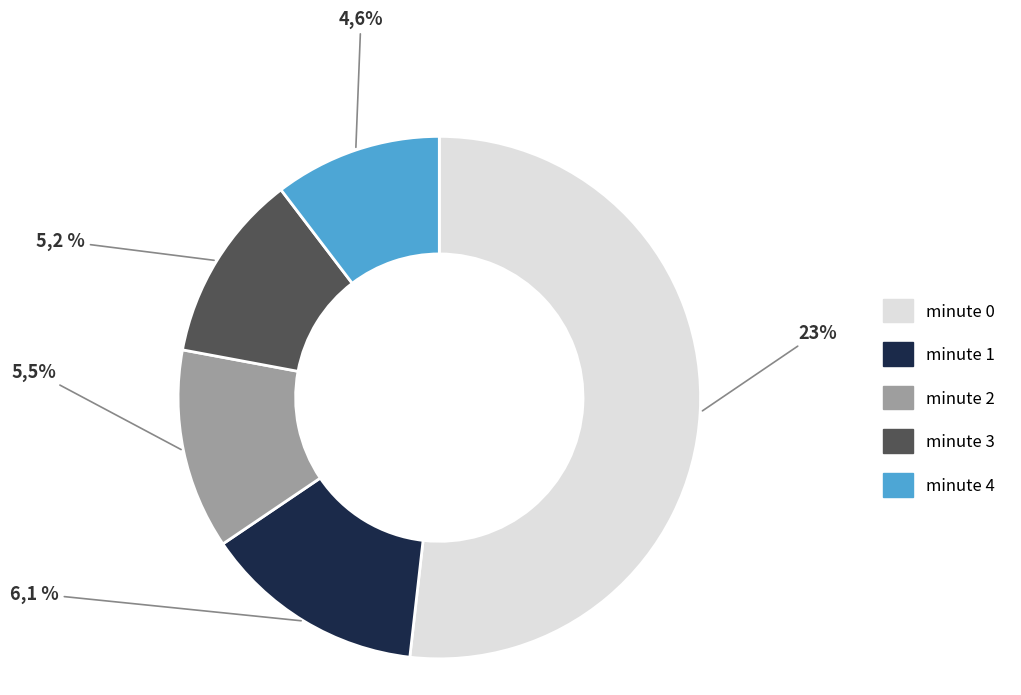

Between minute 0 and minute 1, which is larger?

minute 0